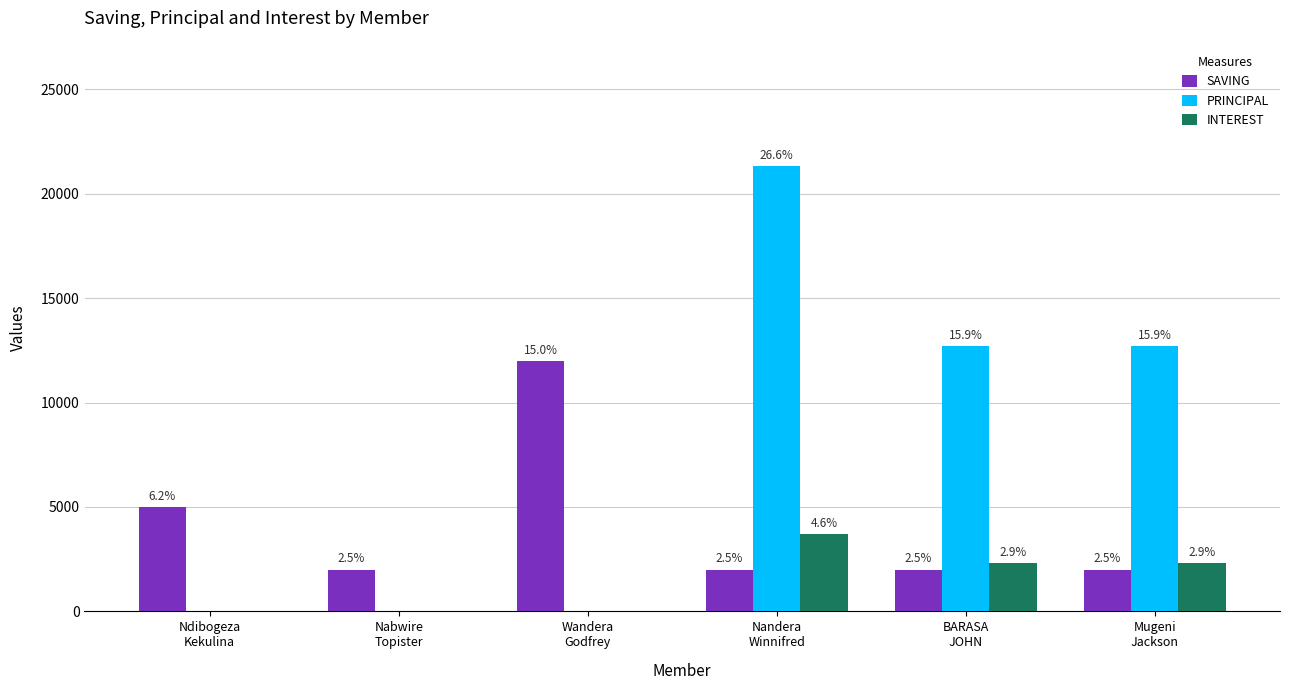

What are all the series names shown in the legend?

SAVING, PRINCIPAL, INTEREST